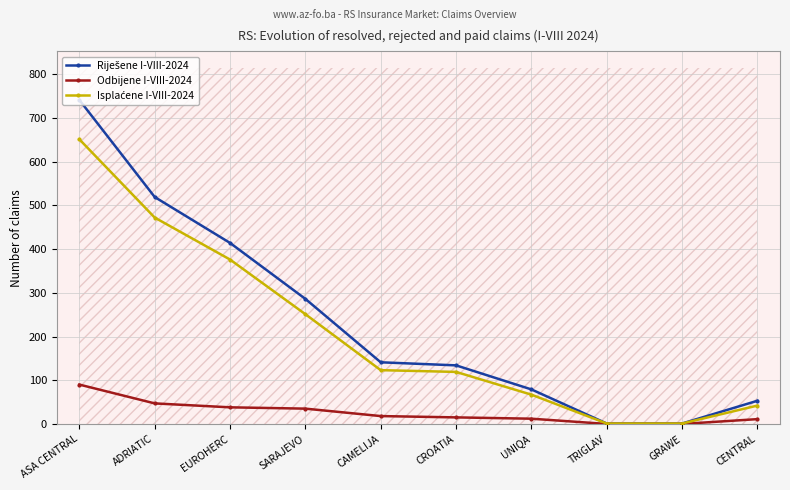

What is the greatest value displayed?

741